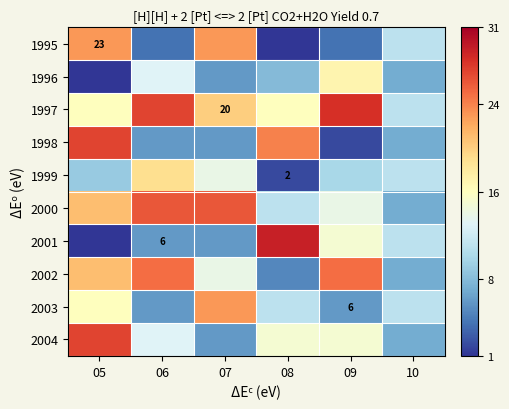

What is the total value across all series at 09?

136